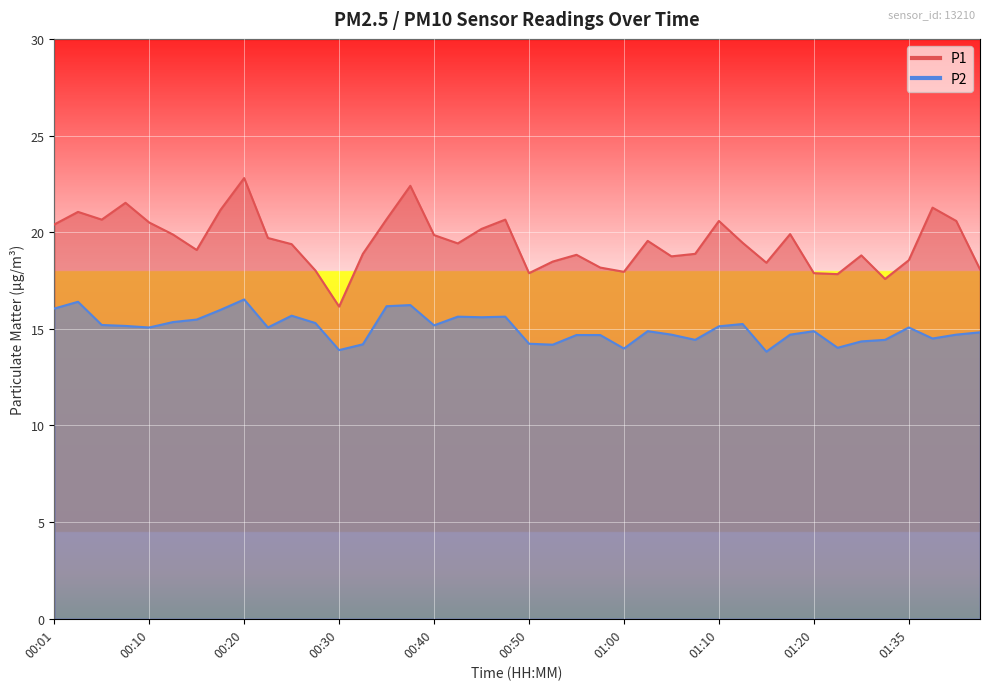

True or false: P2 has more than 0 points higher than both neighbors.

True